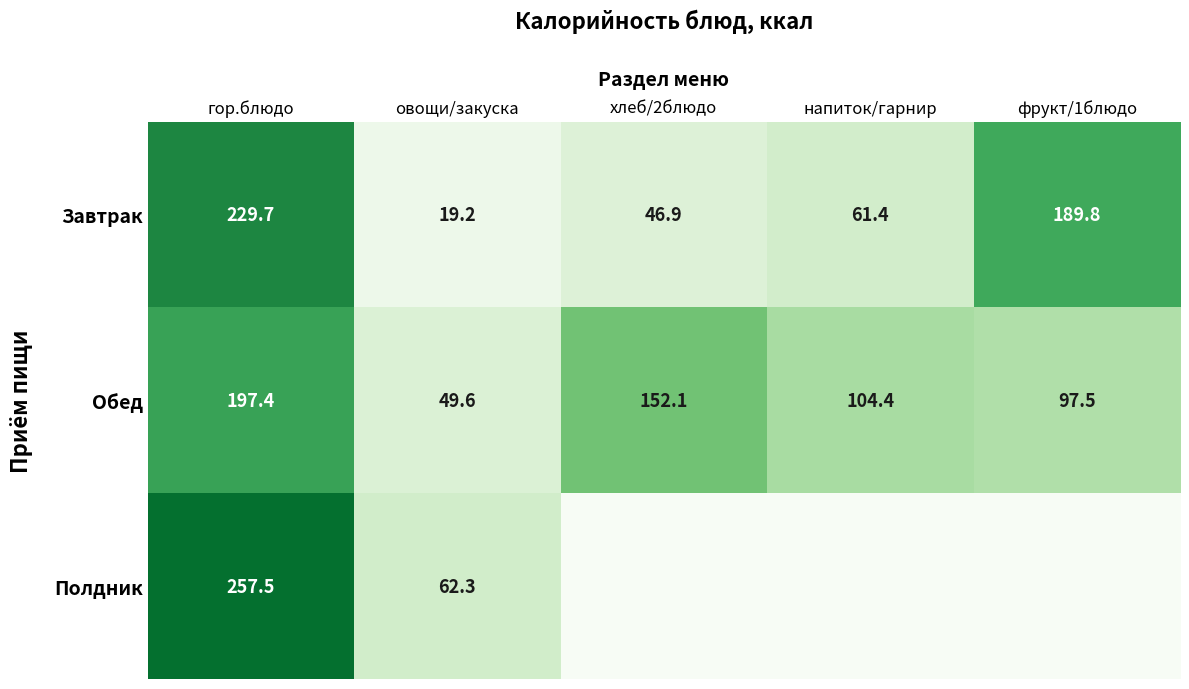

Which label corresponds to the smallest value in the chart?

хлеб/2блюдо